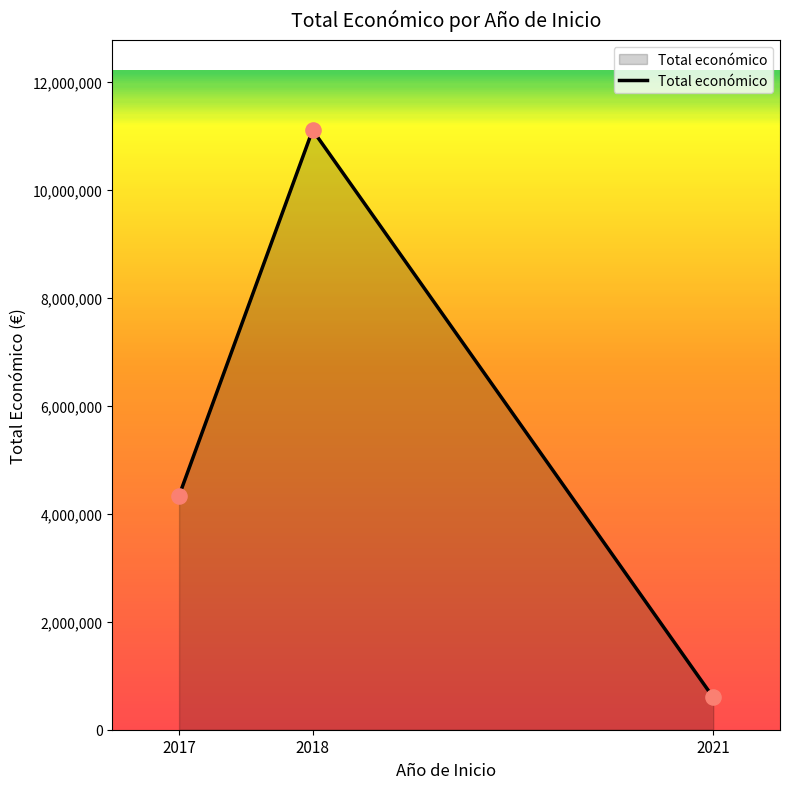

Approximately how many times larger is the value at 2017 compared to 2018?

0.4